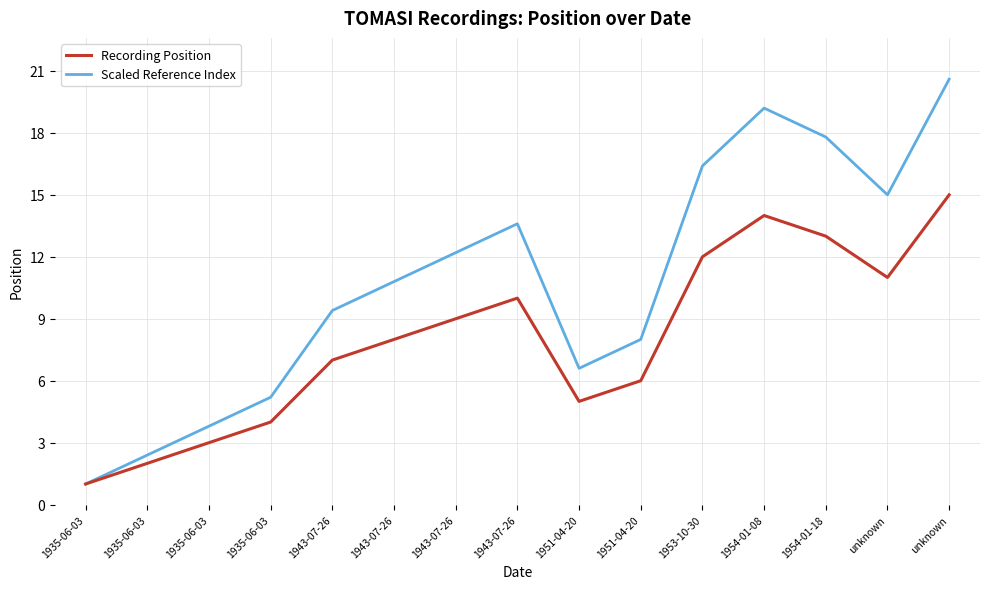

How many lines are shown in the chart?

2